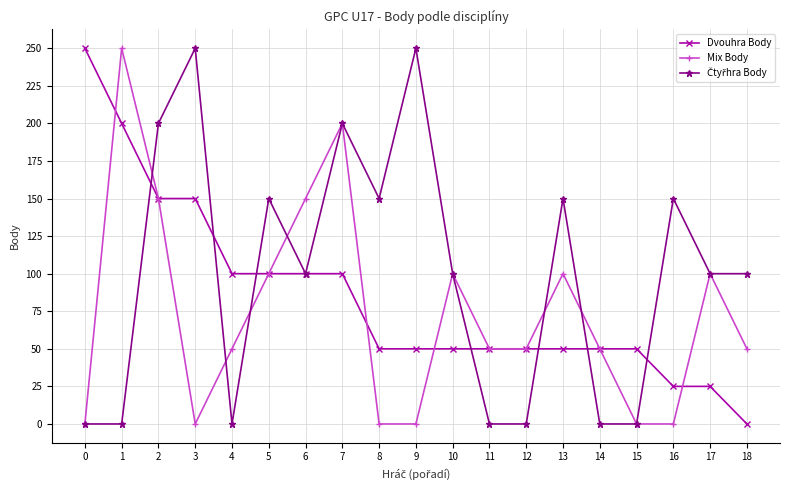

Where is the first local maximum for Mix Body?

1